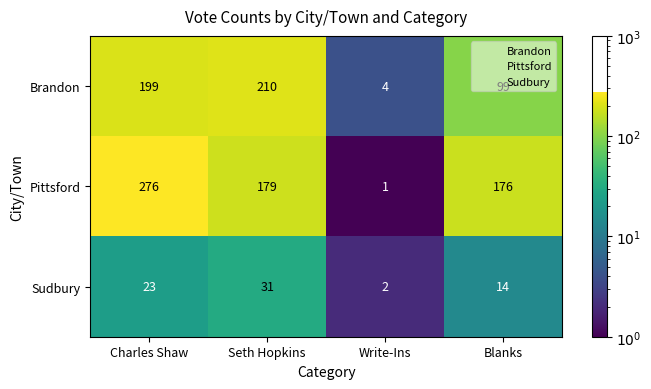

Which series has the widest spread of values?

Pittsford